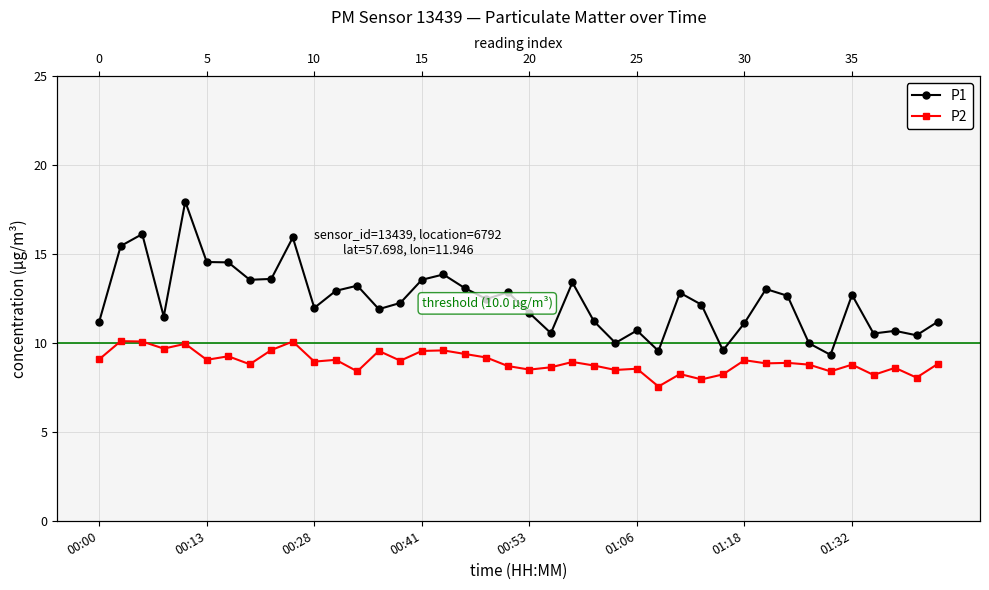

What are all the series names shown in the legend?

P1, P2